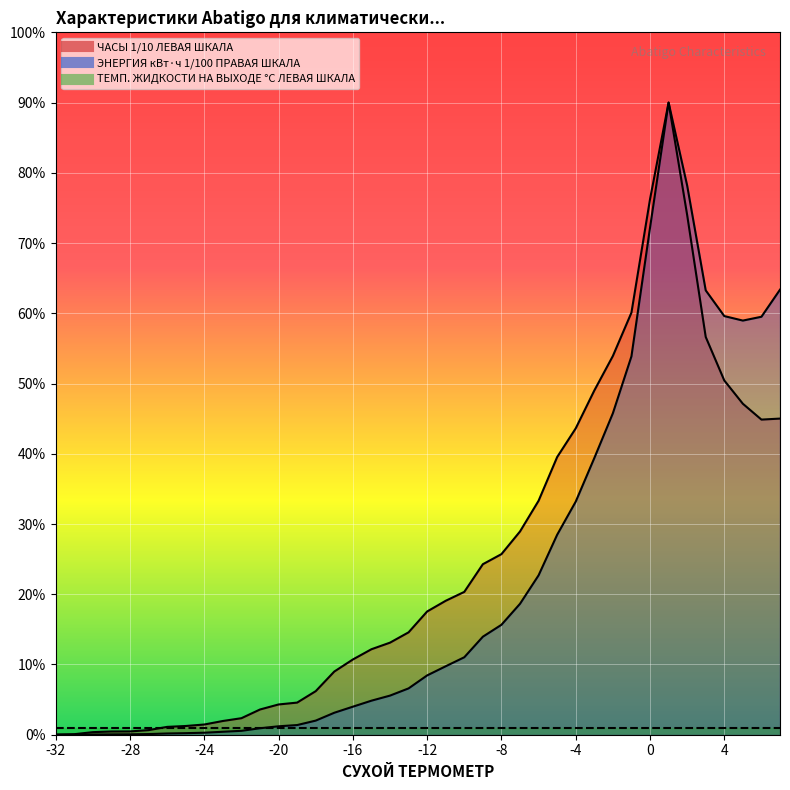

True or false: ЭНЕРГИЯ кВт·ч 1/100 ПРАВАЯ ШКАЛА and ЧАСЫ 1/10 ЛЕВАЯ ШКАЛА cross at least once.

False